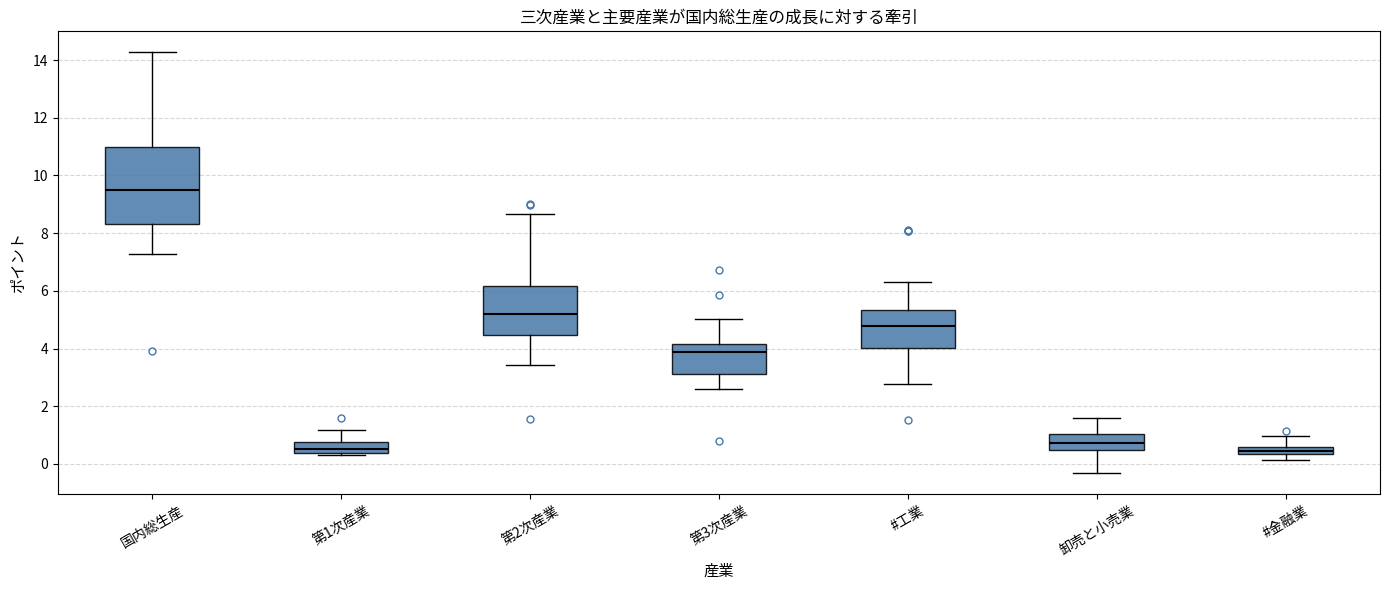

Where does the median line of the box for 第3次産業 sit on the y-axis? The values are not printed on the chart, so give them approximately, as read against the axis.

3.8